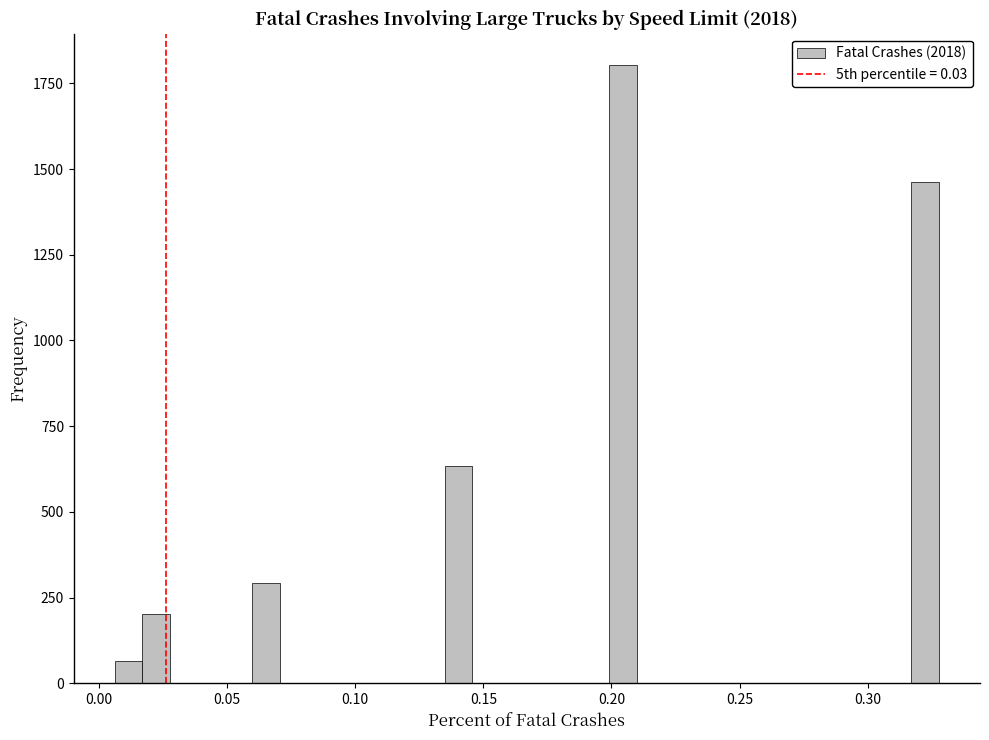

Around what value on the x-axis is the tallest bar? Give the approximate position of its centre, as read against the axis.

0.205